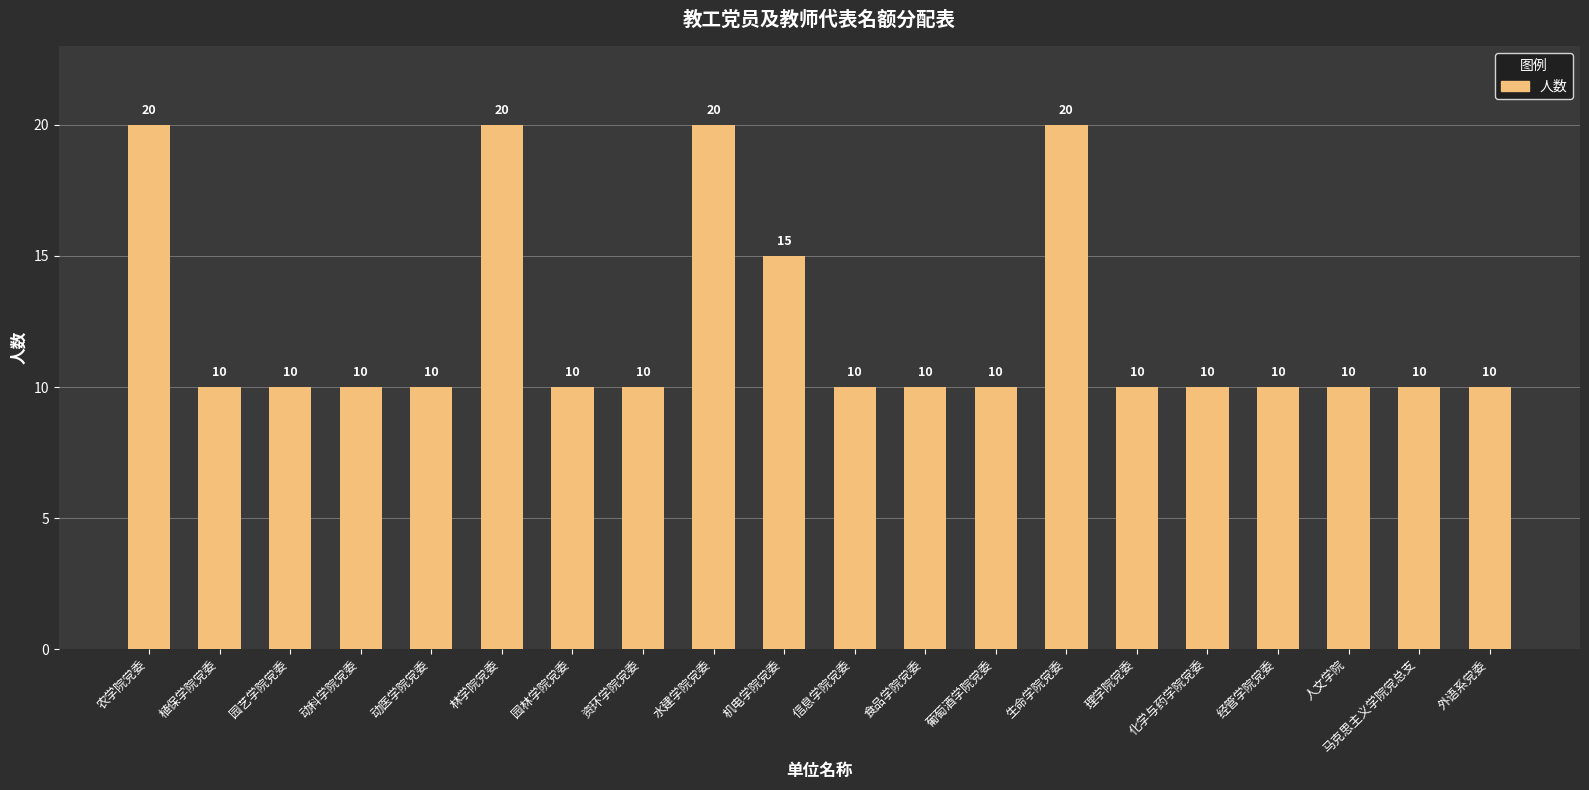

What is the maximum value shown in the chart?

20